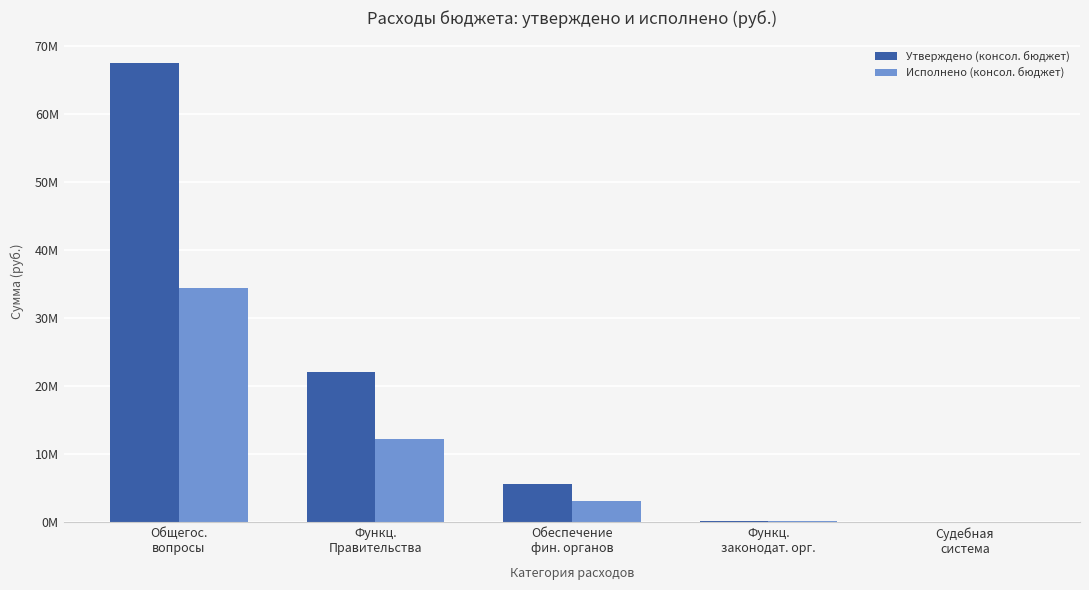

What are all the series names shown in the legend?

Утверждено (консол. бюджет), Исполнено (консол. бюджет)